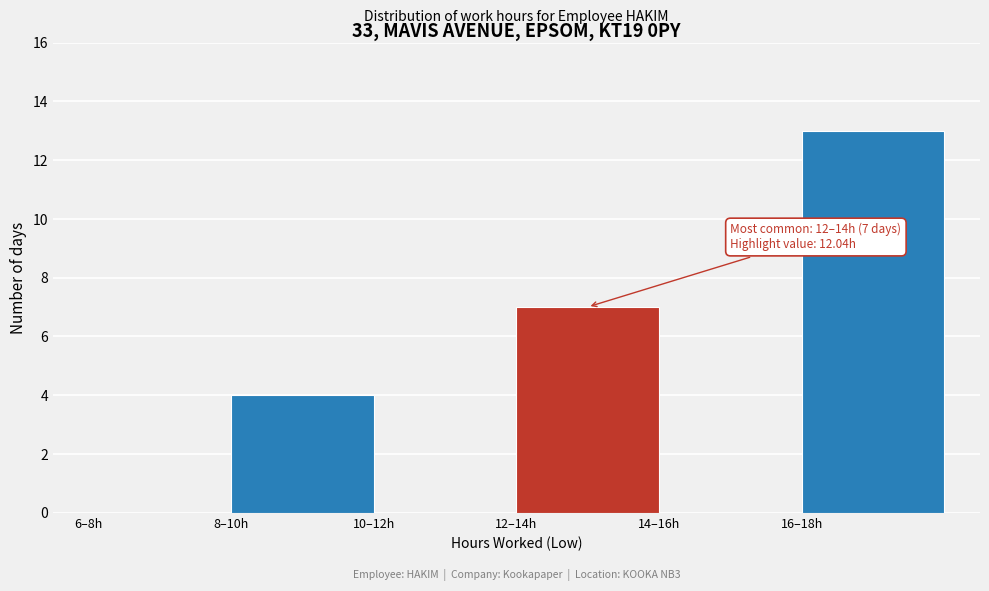

Reading left to right, extract all data points from this chart.

6–8h=0	8–10h=4	10–12h=0	12–14h=7	14–16h=0	16–18h=13